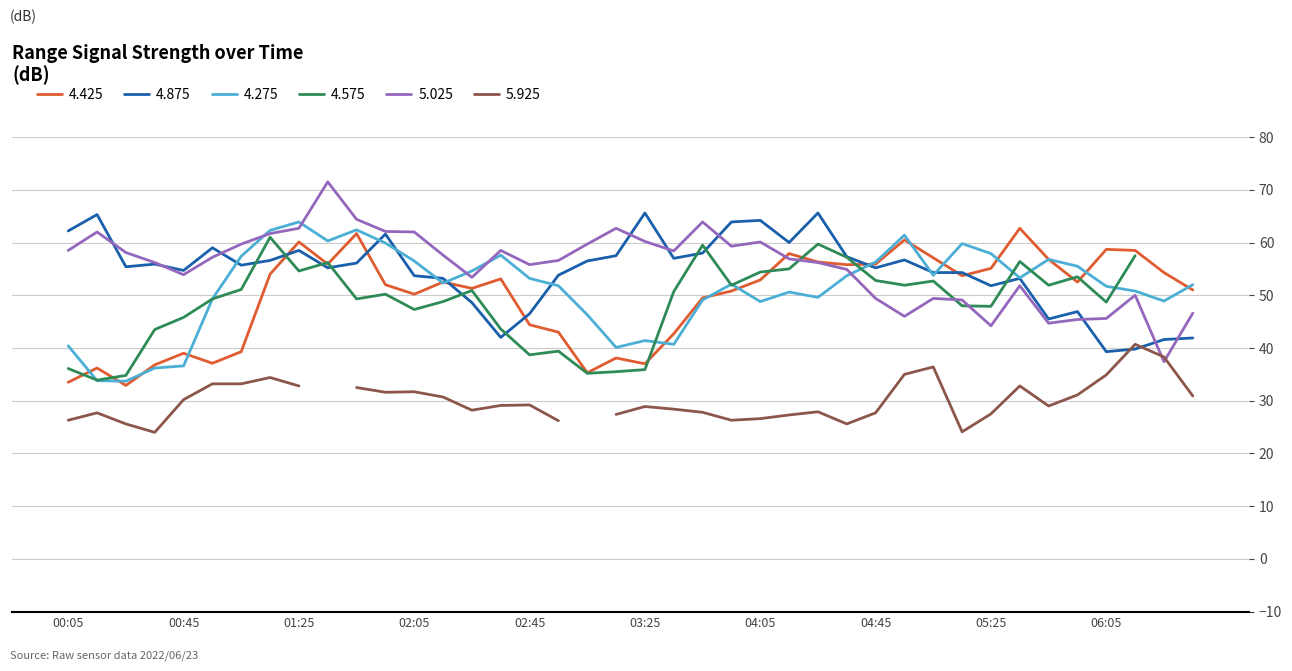

At which label does 4.275 reach its minimum?

2022/06/23 00:25